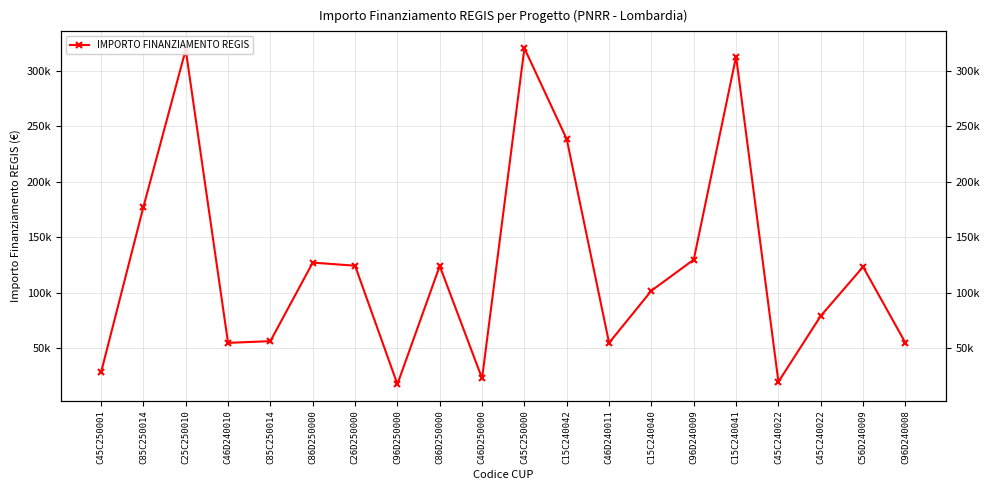

What is the average value?

124522.2